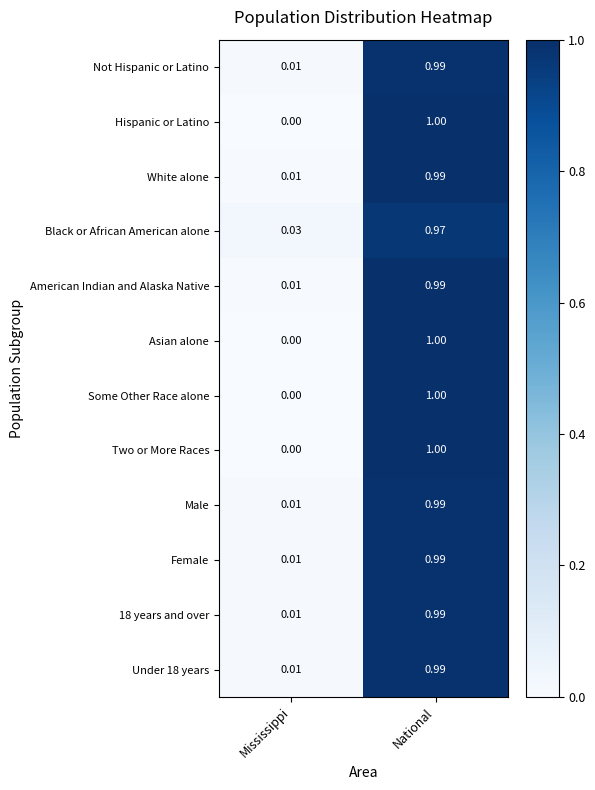

At which category is the sum across all series the highest?

National